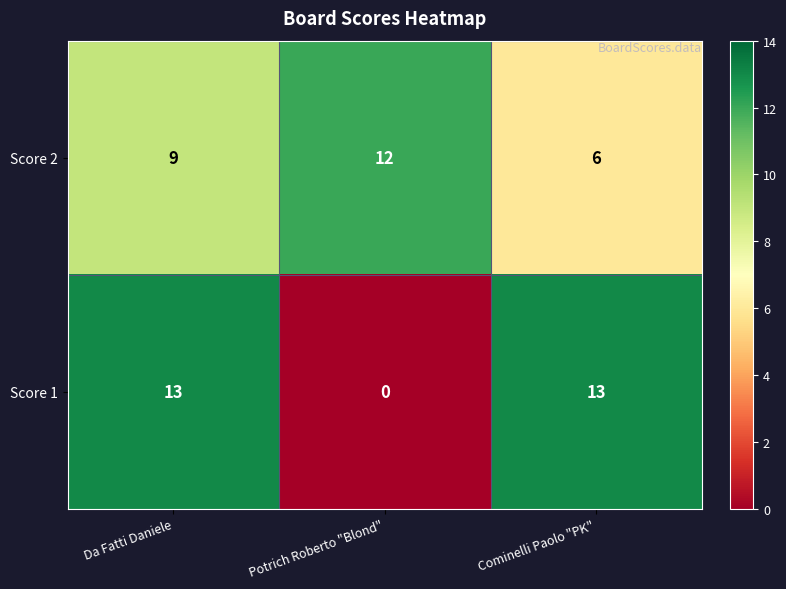

The value of Score 1 at Potrich Roberto "Blond" is 0. True or false?

True